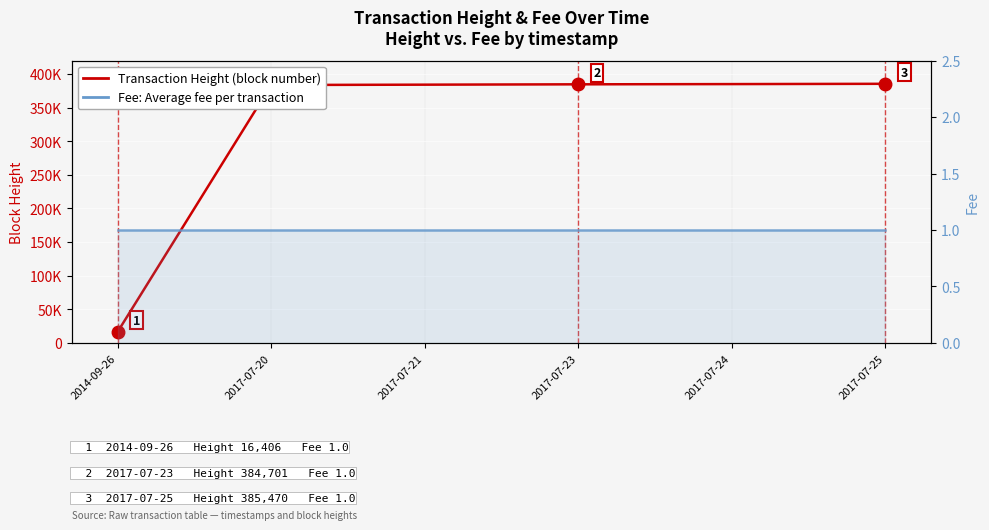

Which series has the largest total across all categories?

Transaction Height